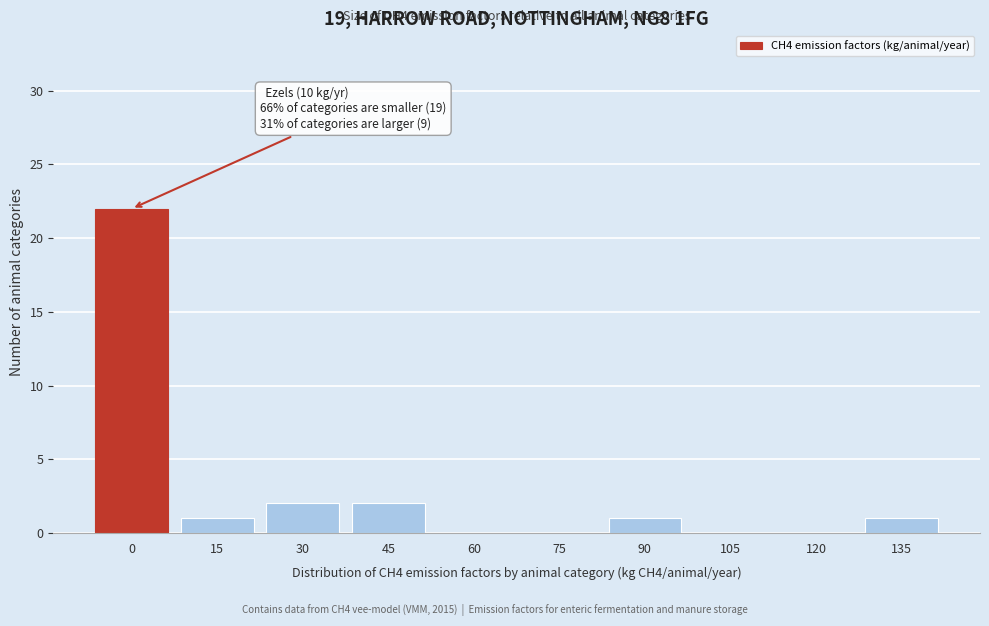

Reading left to right, transcribe all the data shown in this chart.

0=22	15=1	30=2	45=2	60=0	75=0	90=1	105=0	120=0	135=1